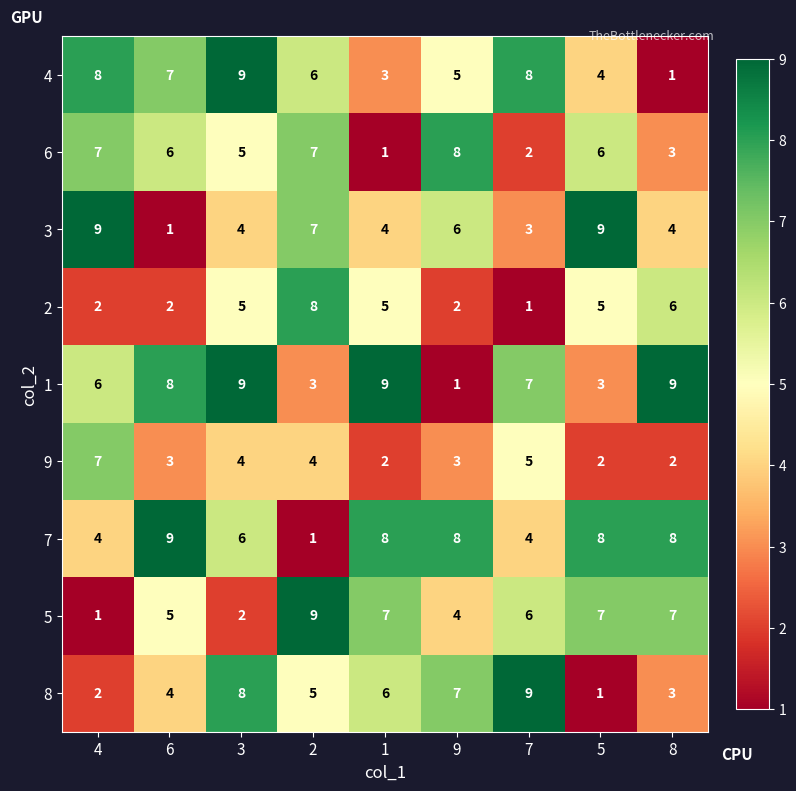

What is the difference between the highest and lowest values at 7?

8